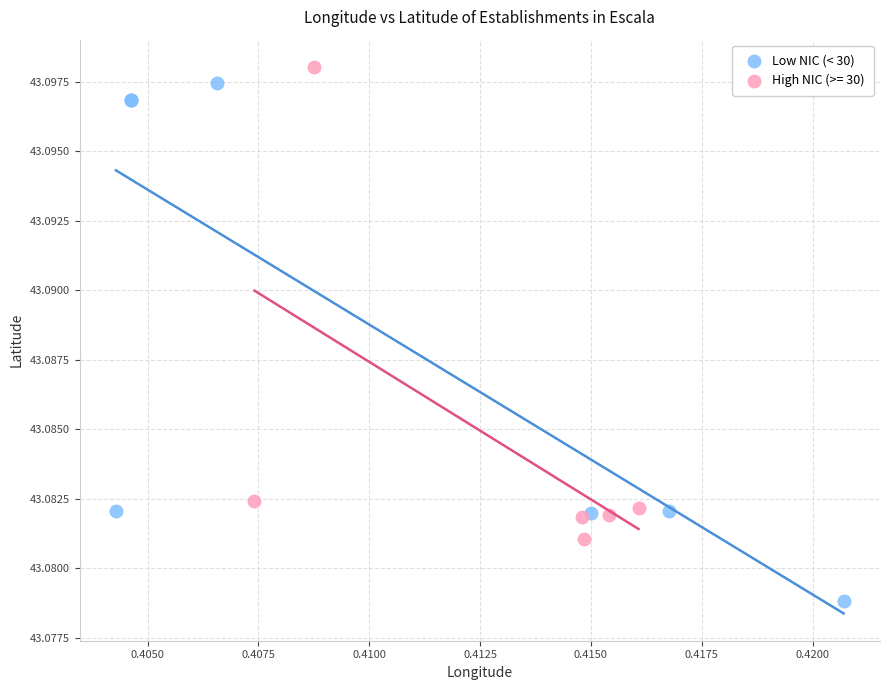

Which series reaches the minimum Y coordinate?

Low NIC (< 30)